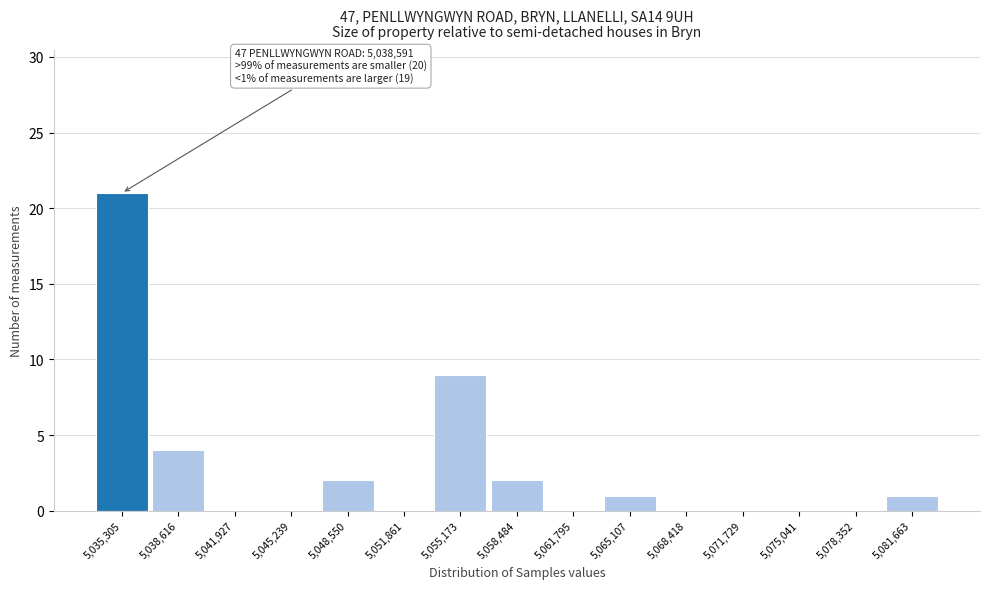

Reading left to right, what are all the values shown in this chart?

5,035,305=21	5,038,616=4	5,041,927=0	5,045,239=0	5,048,550=2	5,051,861=0	5,055,173=9	5,058,484=2	5,061,795=0	5,065,107=1	5,068,418=0	5,071,729=0	5,075,041=0	5,078,352=0	5,081,663=1